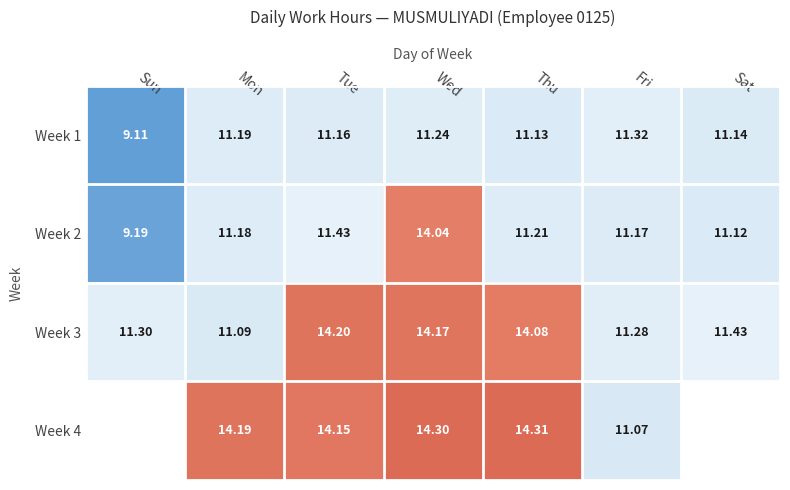

Is the value of Week 3 at Fri greater than the value of Week 2 at Tue?

No